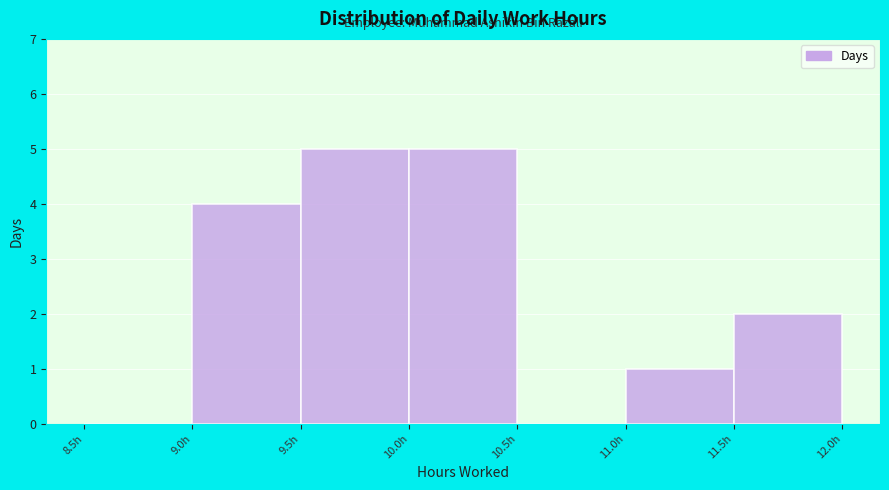

How tall is the bar that spans 9.0 to 9.5 on the x-axis? The values are not printed on the chart, so give them approximately, as read against the axis.

4